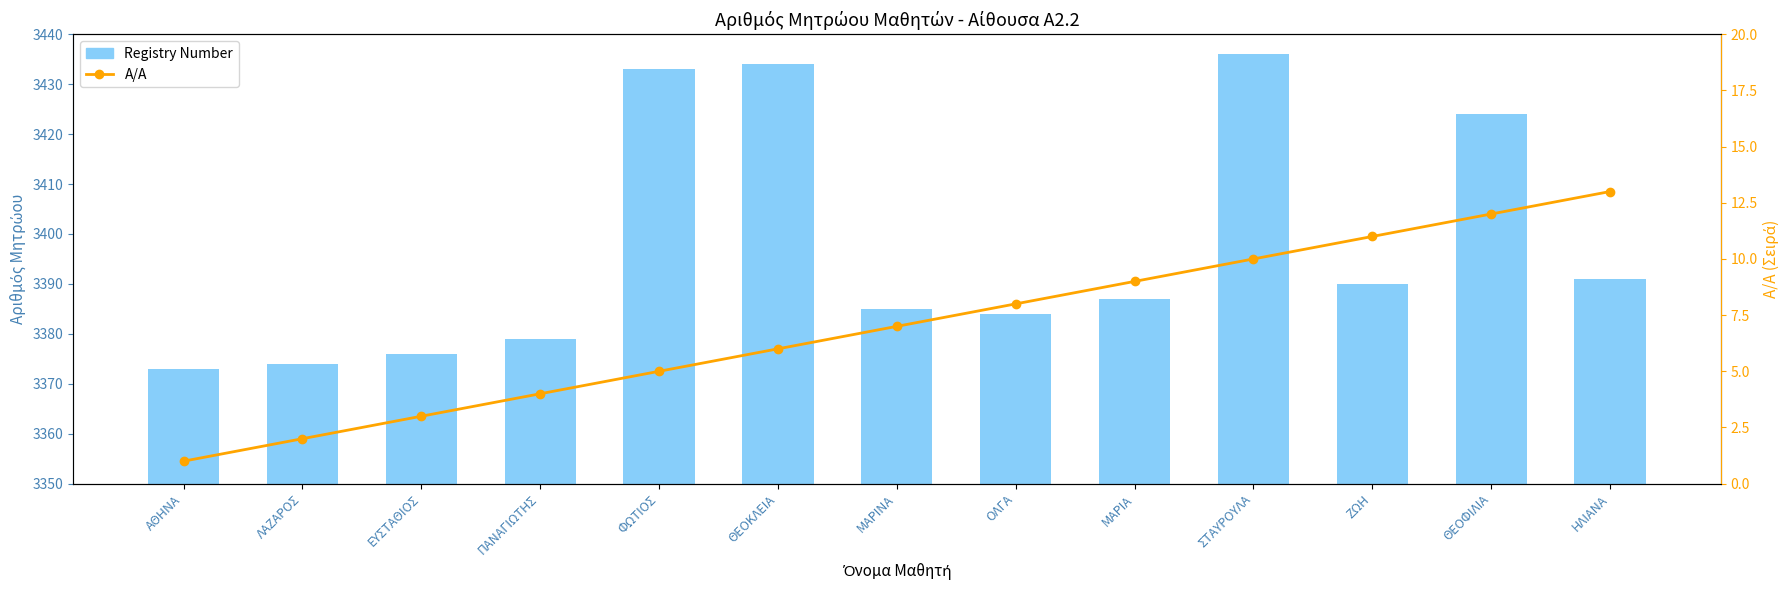

How many values in the Α/Α series are below 7?

6